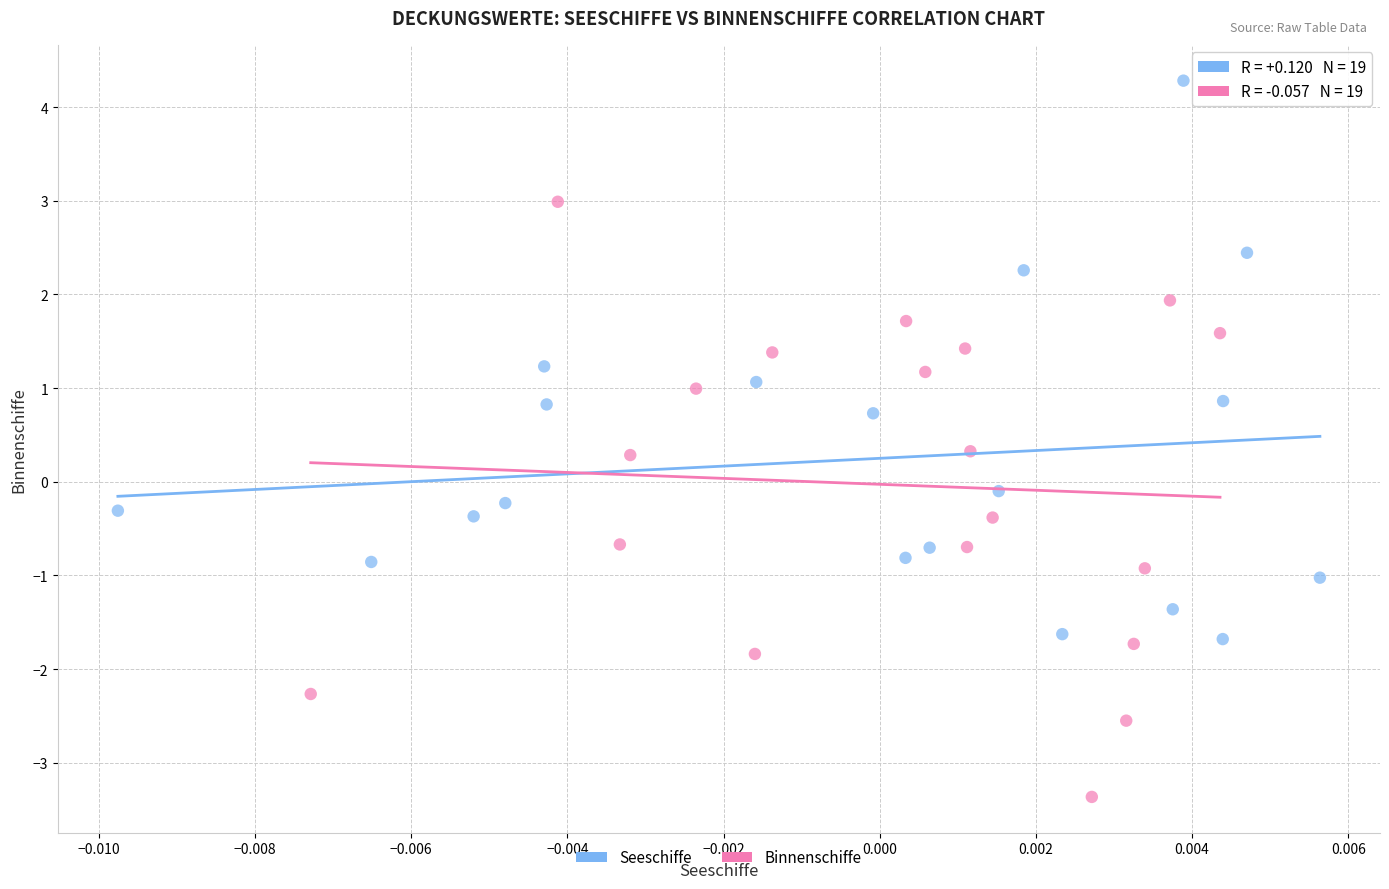

Which series contains the lowest Y value?

Binnenschiffe